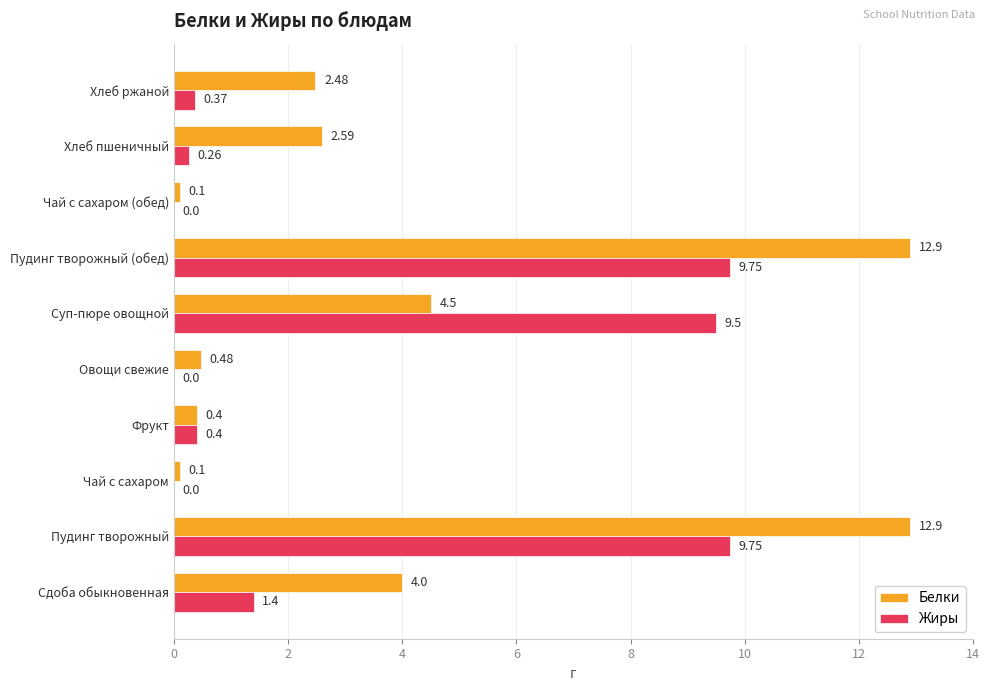

How many series are shown in this chart?

2